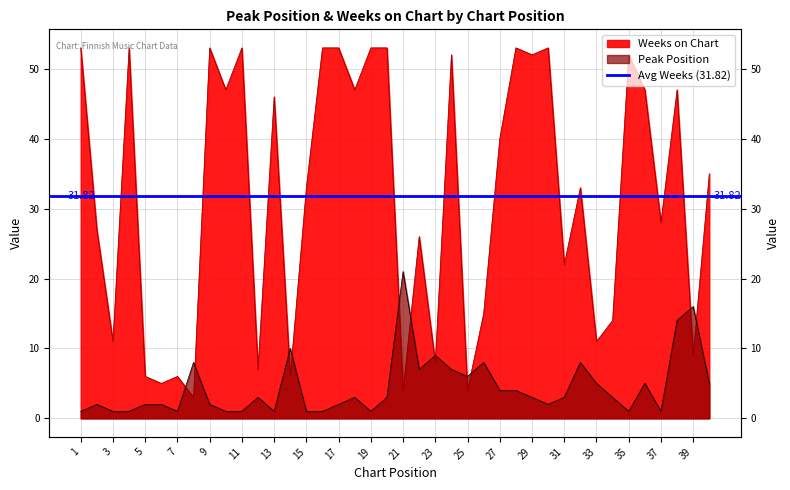

Reading left to right, list all the values displayed in this chart.

Peak Position: 1=1	2=2	3=1	4=1	5=2	6=2	7=1	8=8	9=2	10=1	11=1	12=3	13=1	14=10	15=1	16=1	17=2	18=3	19=1	20=3	21=21	22=7	23=9	24=7	25=6	26=8	27=4	28=4	29=3	30=2	31=3	32=8	33=5	34=3	35=1	36=5	37=1	38=14	39=16	40=5
Weeks on Chart: 1=53	2=27	3=11	4=53	5=6	6=5	7=6	8=3	9=53	10=47	11=53	12=7	13=46	14=6	15=33	16=53	17=53	18=47	19=53	20=53	21=4	22=26	23=8	24=52	25=4	26=15	27=40	28=53	29=52	30=53	31=22	32=33	33=11	34=14	35=52	36=47	37=28	38=47	39=9	40=35